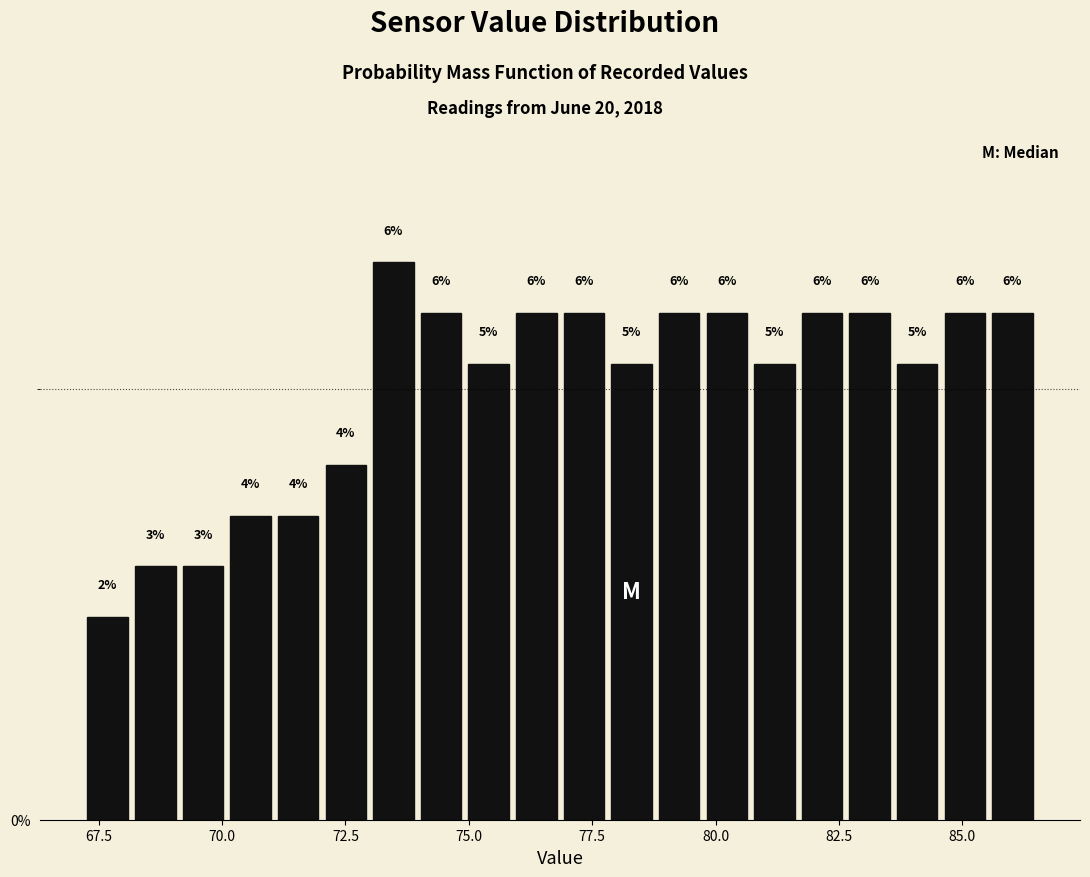

Around what value on the x-axis is the tallest bar? Give the approximate position of its centre, as read against the axis.

73.5